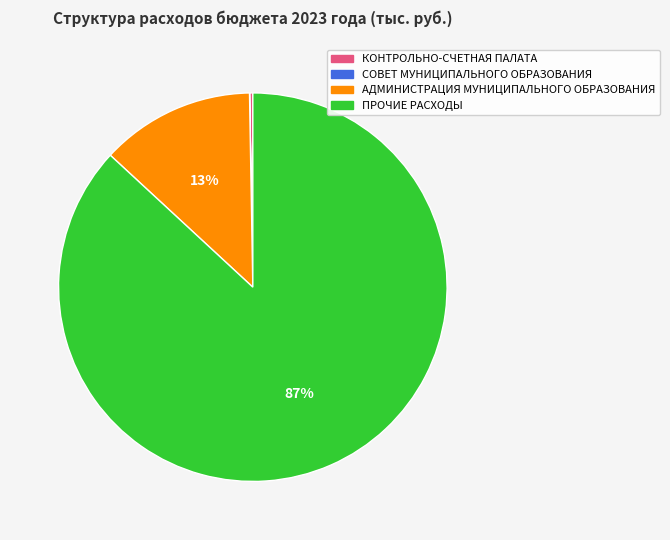

Is ПРОЧИЕ РАСХОДЫ the majority of the pie?

Yes